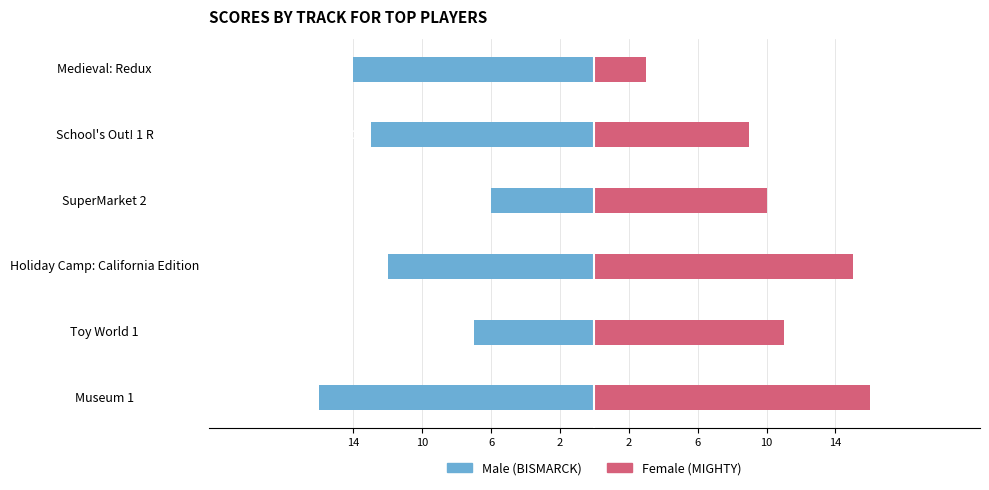

Which series has the largest range (max minus min)?

Female